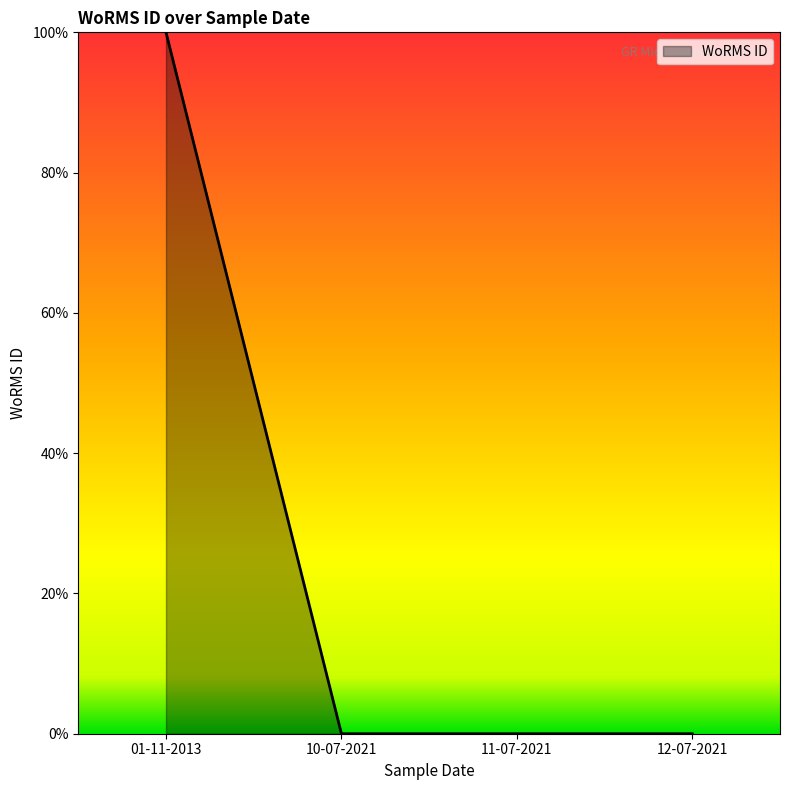

The value at 12-07-2021 is 0. True or false?

True